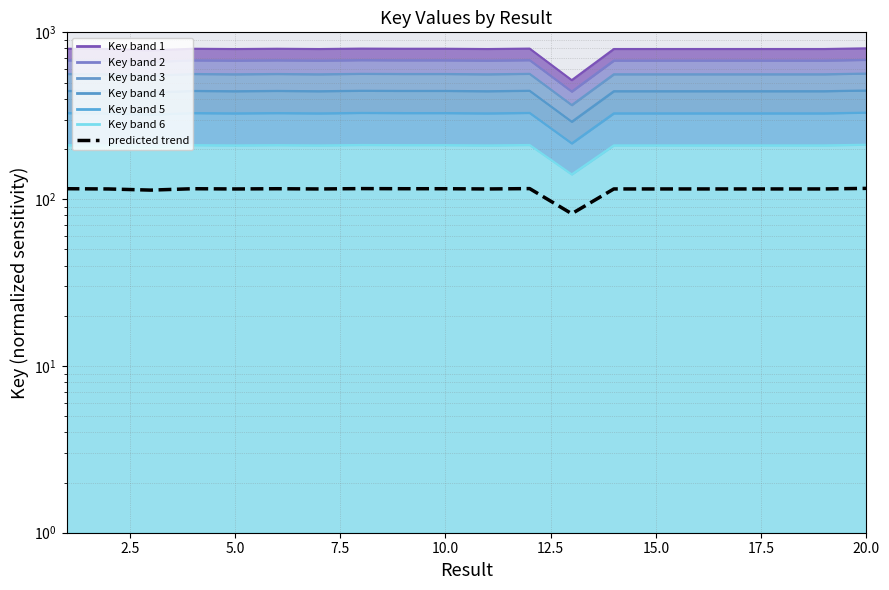

At which category does the chart reach its peak across all series?

20.0